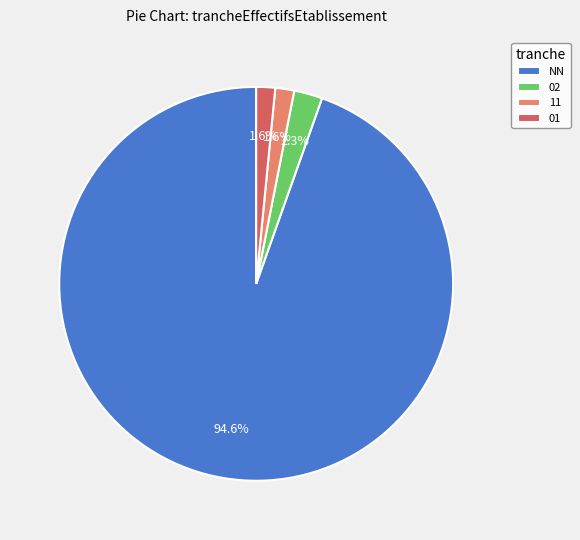

Does 11 represent more than half of the total?

No